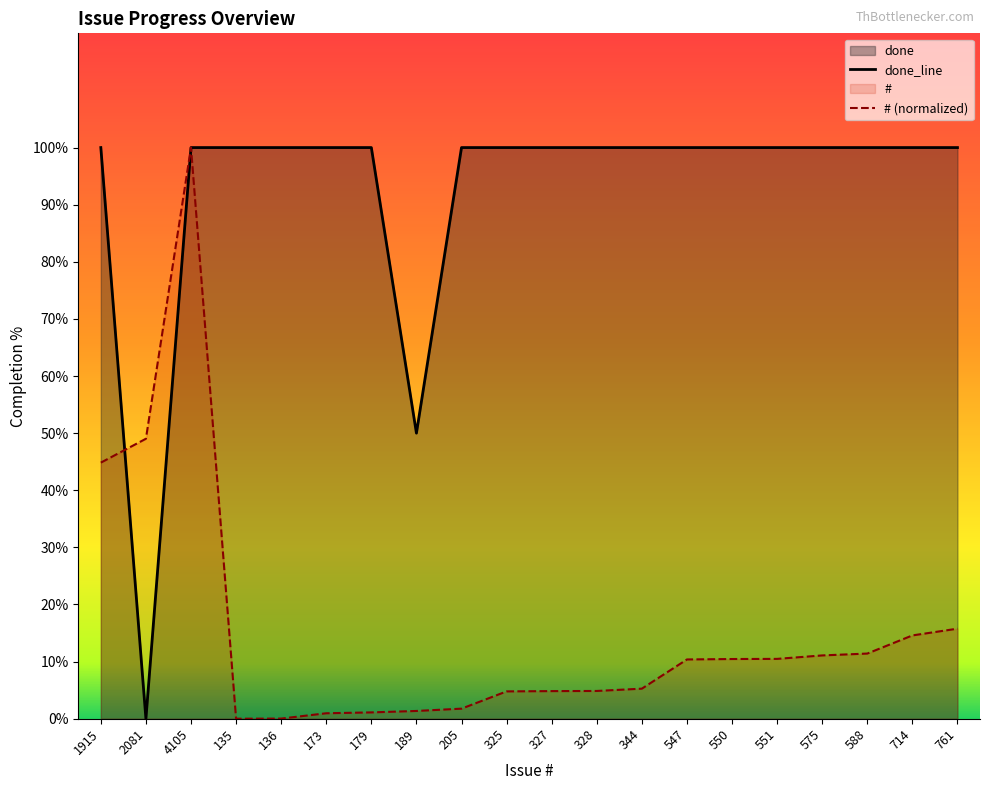

At which label is # closest to 50?

2081